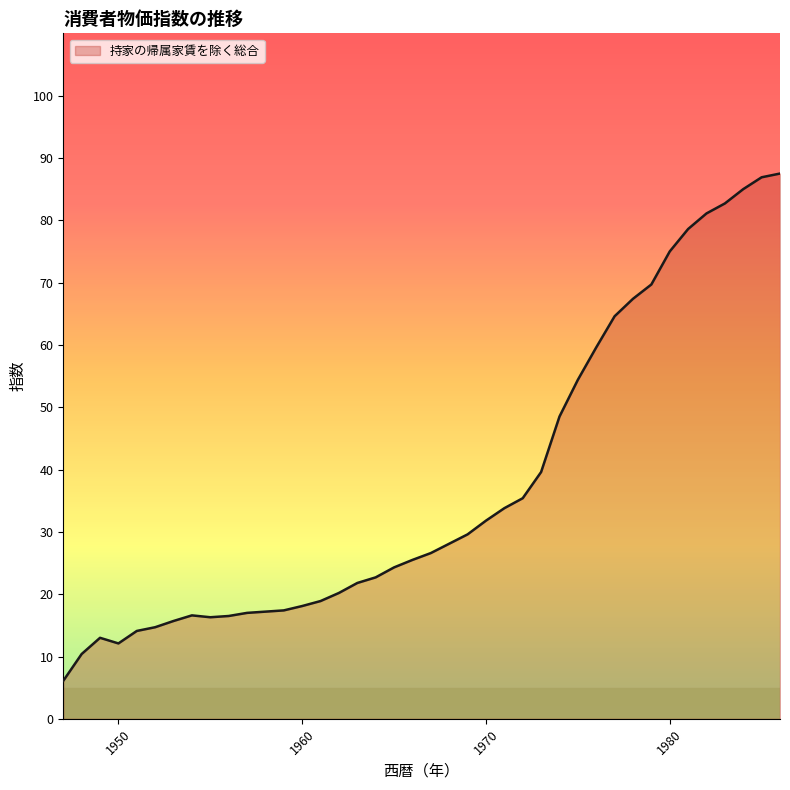

What is the minimum value shown in the chart?

6.1